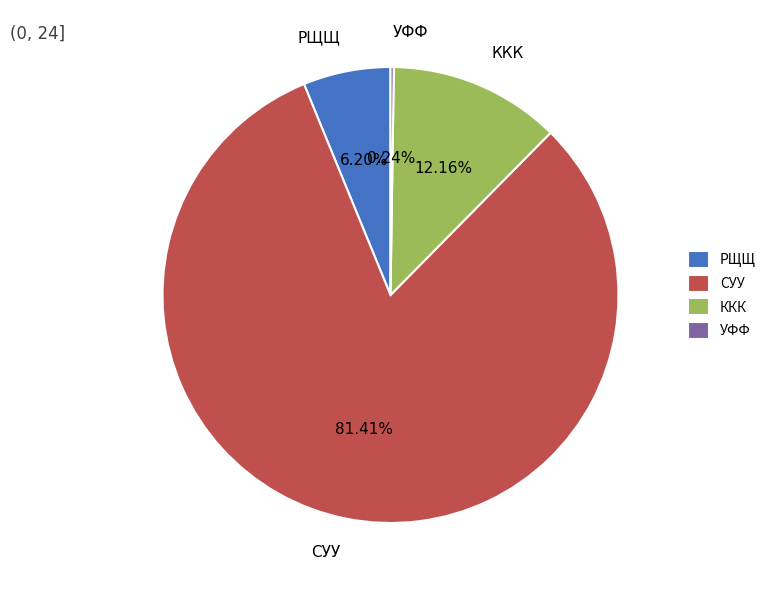

Between ККК and СУУ, which is larger?

СУУ